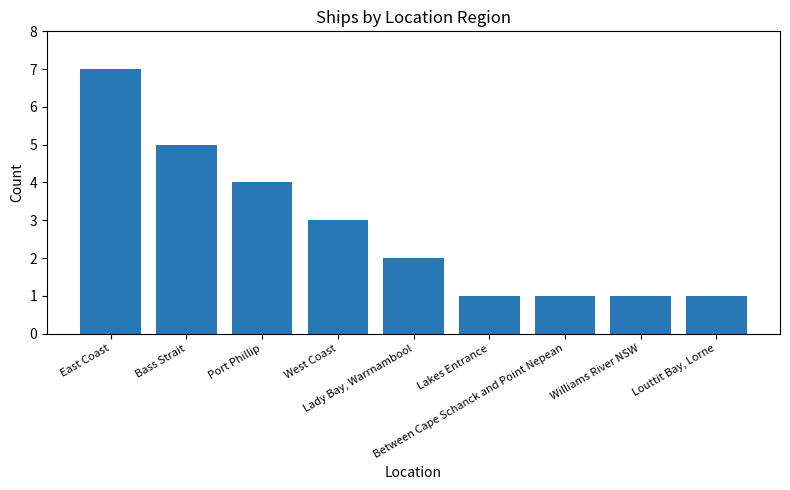

What is the value of the 8th bar from the left?

1